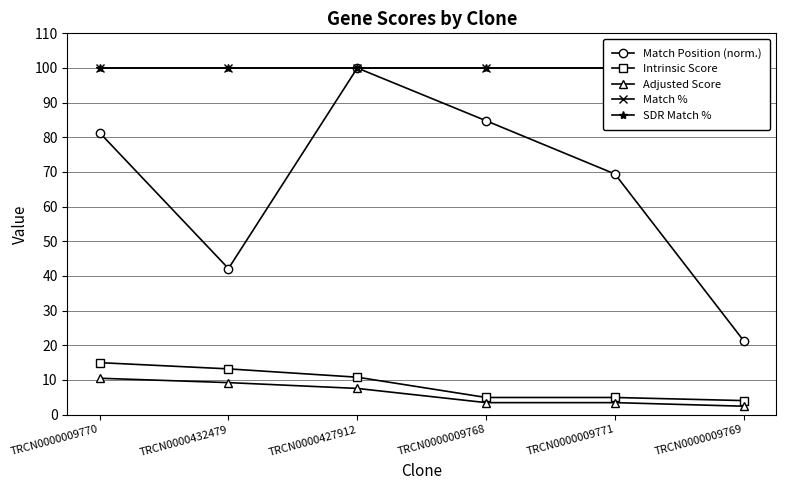

Which label corresponds to the largest value in the chart?

TRCN0000427912